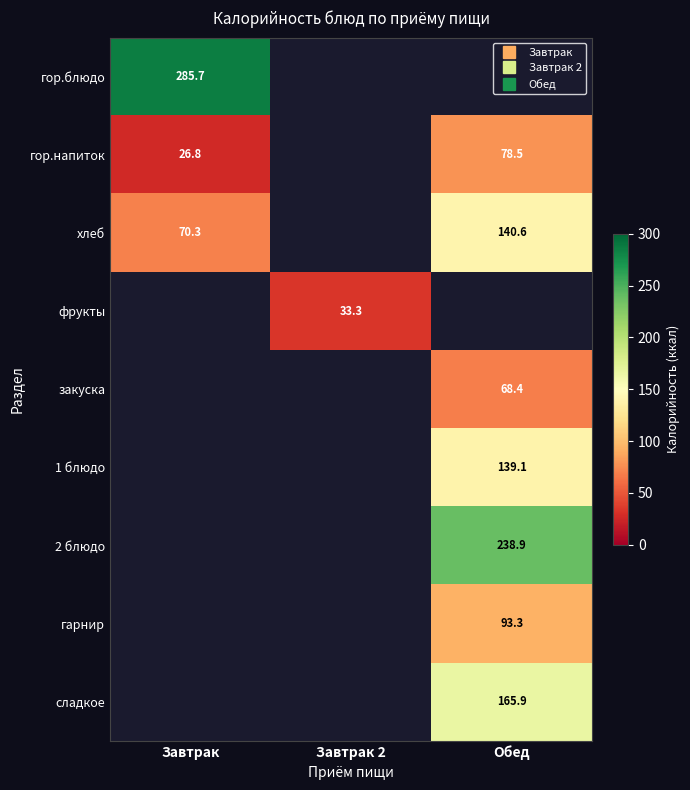

What is the minimum value shown in the chart?

26.8